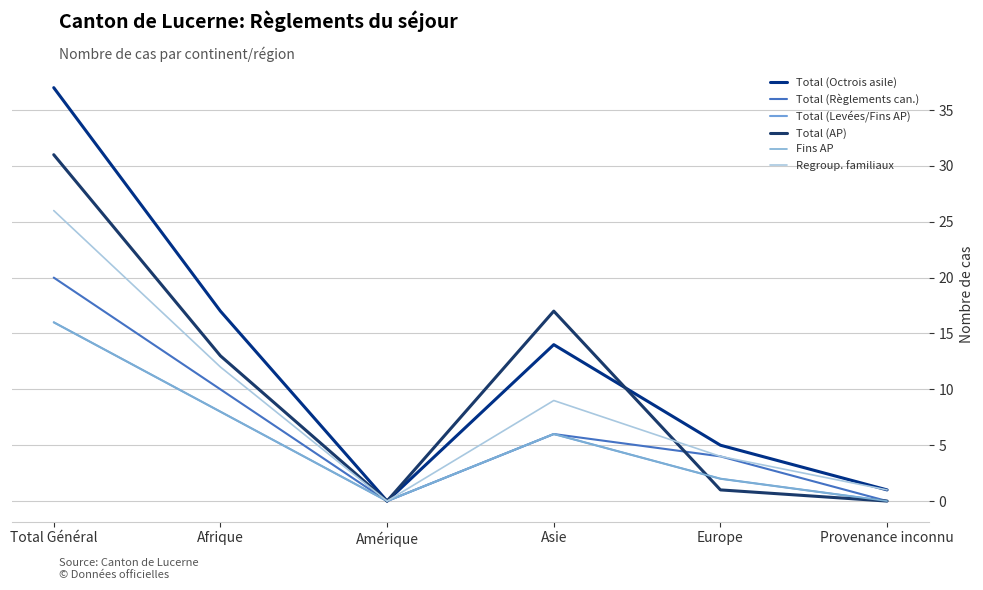

Is this an area chart (filled region under the line)?

No